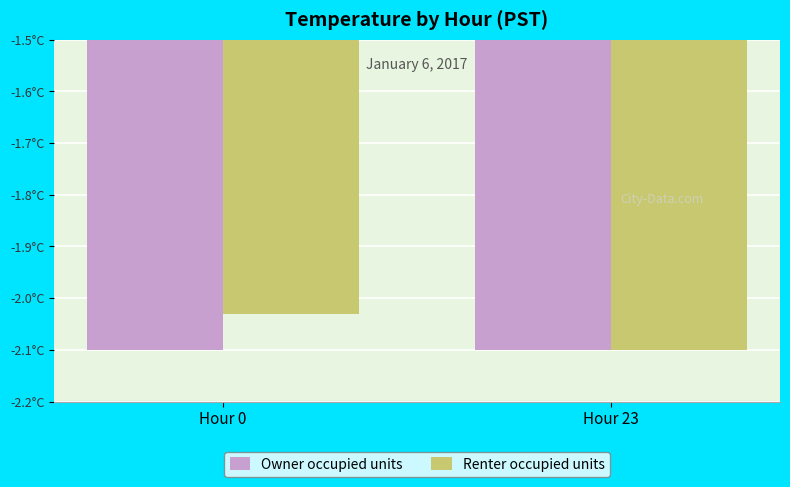

Reading left to right, list all the values displayed in this chart.

Owner occupied units: Hour 0=-2.1	Hour 23=-2.1
Renter occupied units: Hour 0=-2.0	Hour 23=-2.1